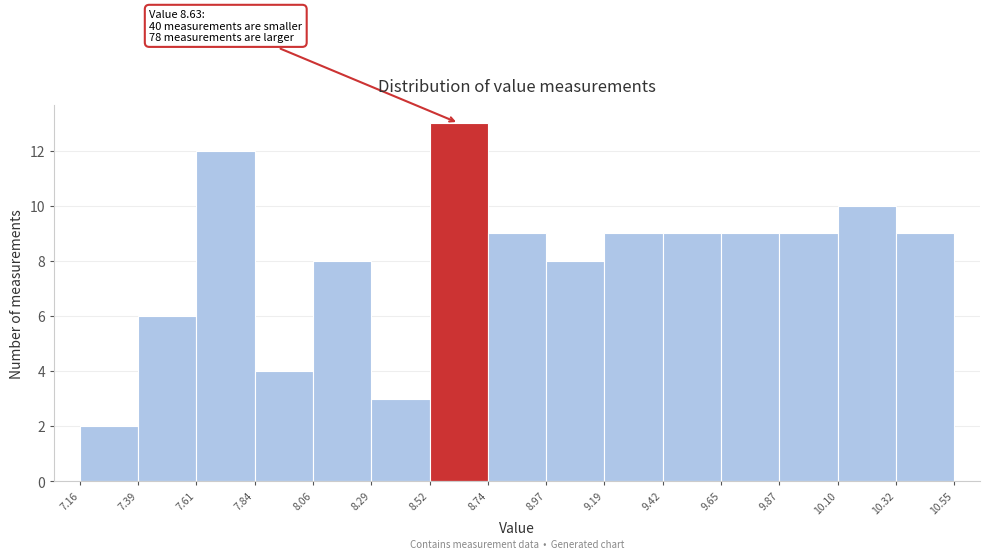

Over which range of the x-axis is the bar tallest?

8.52 to 8.74